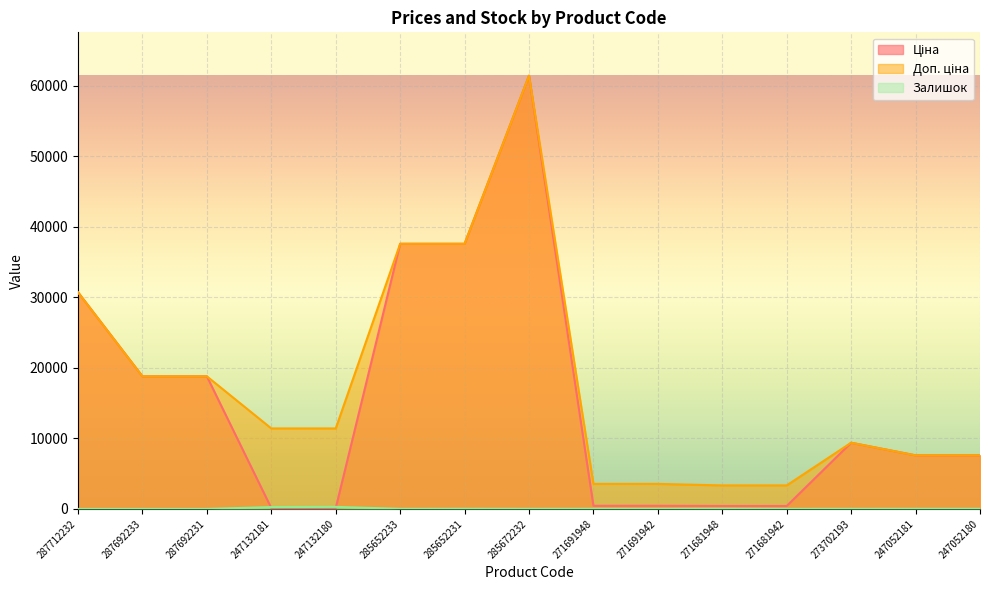

The value of Ціна at 287692233 is 7079.1. True or false?

False